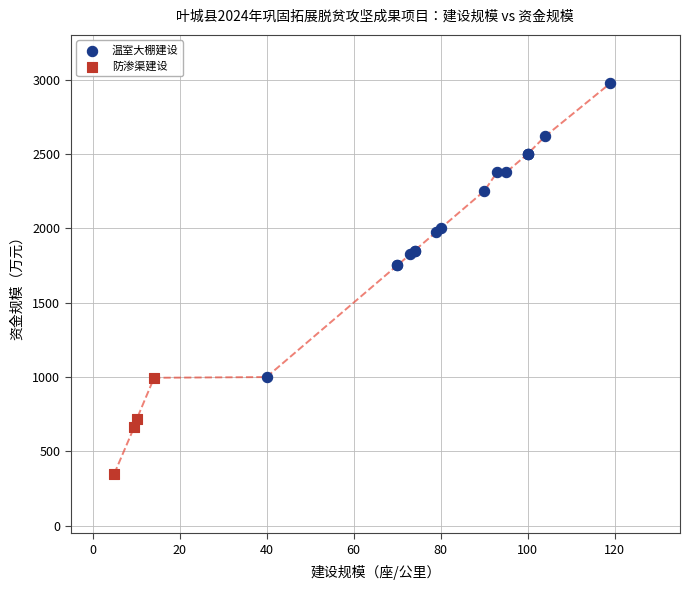

Which series reaches the maximum Y coordinate?

温室大棚建设